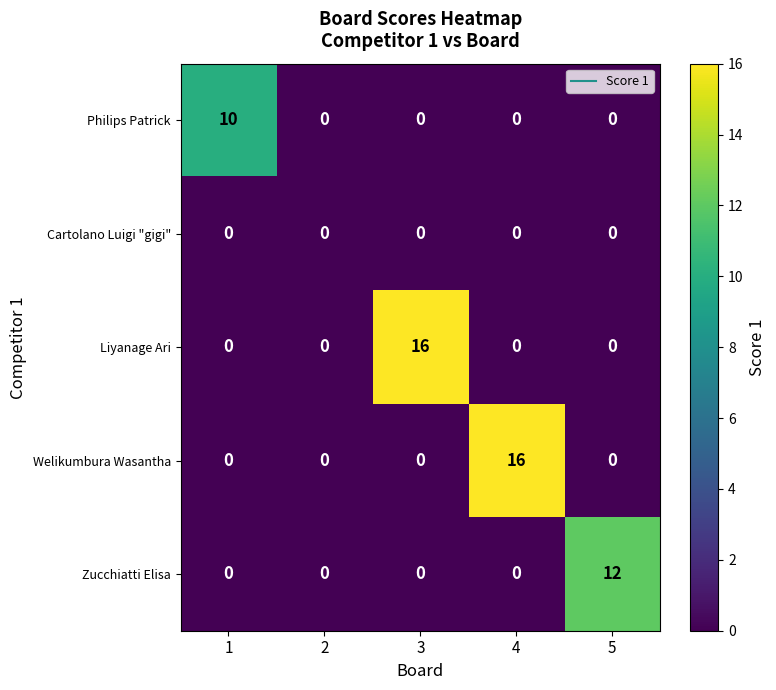

Between 2 and 3, which series saw the biggest shift?

Liyanage Ari